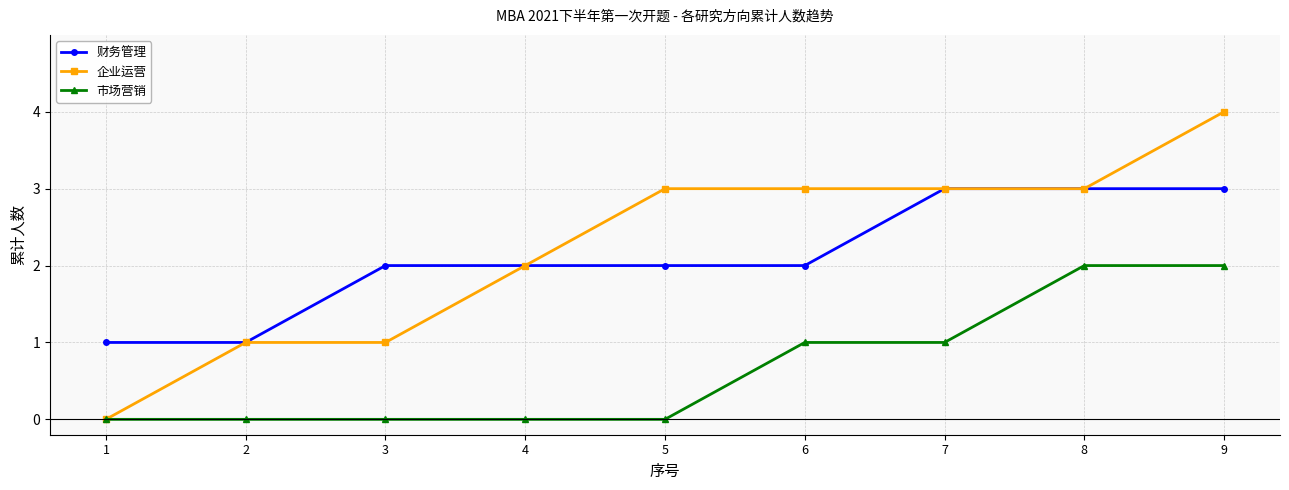

What value does the 财务管理 series have at 2?

1